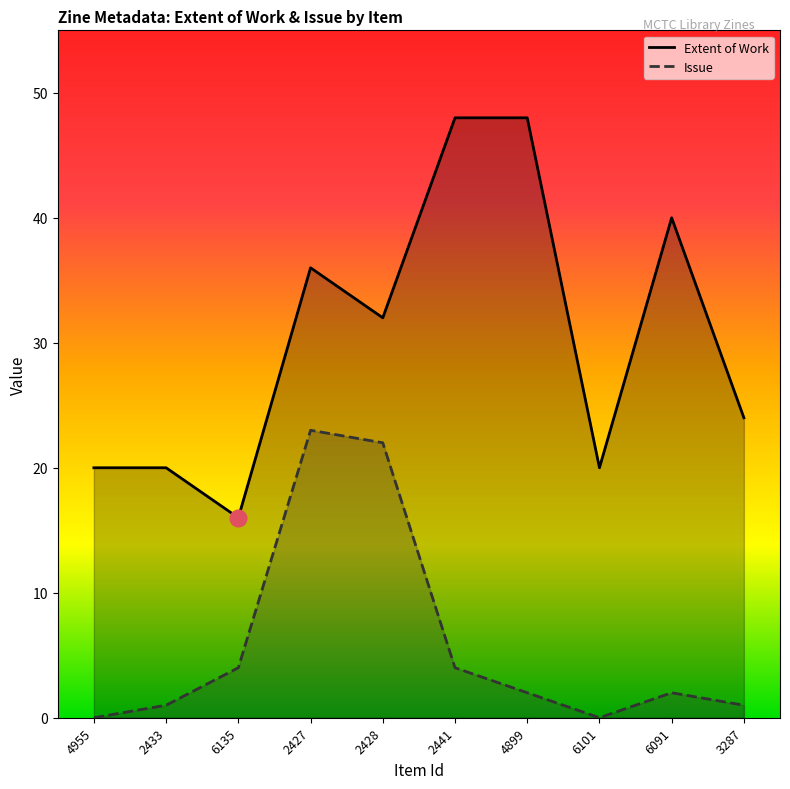

The value of Extent of Work at 2433 is 9. True or false?

False